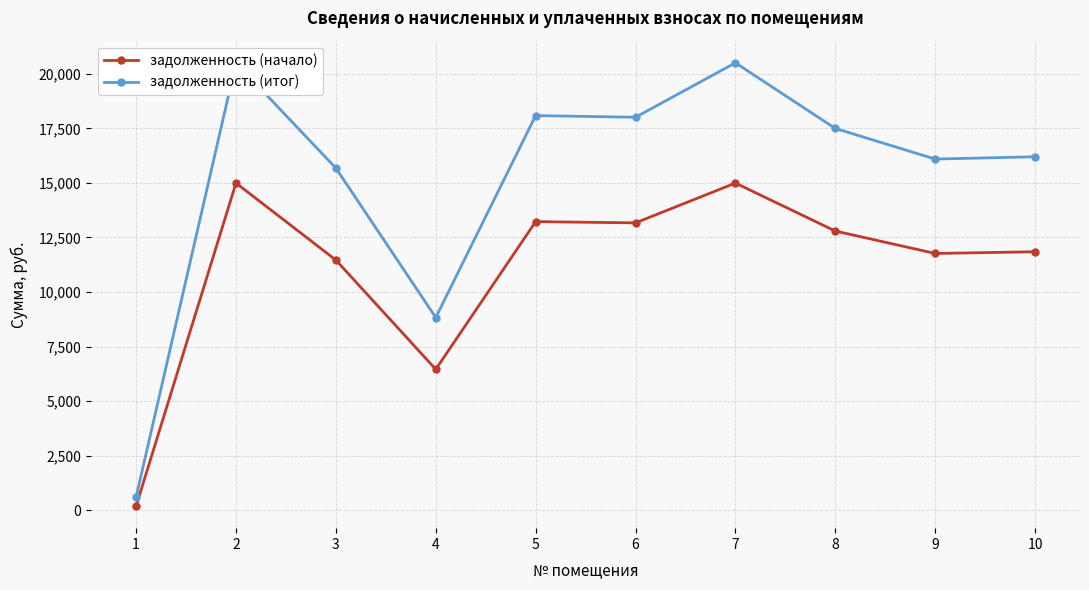

How many series are shown in this chart?

2